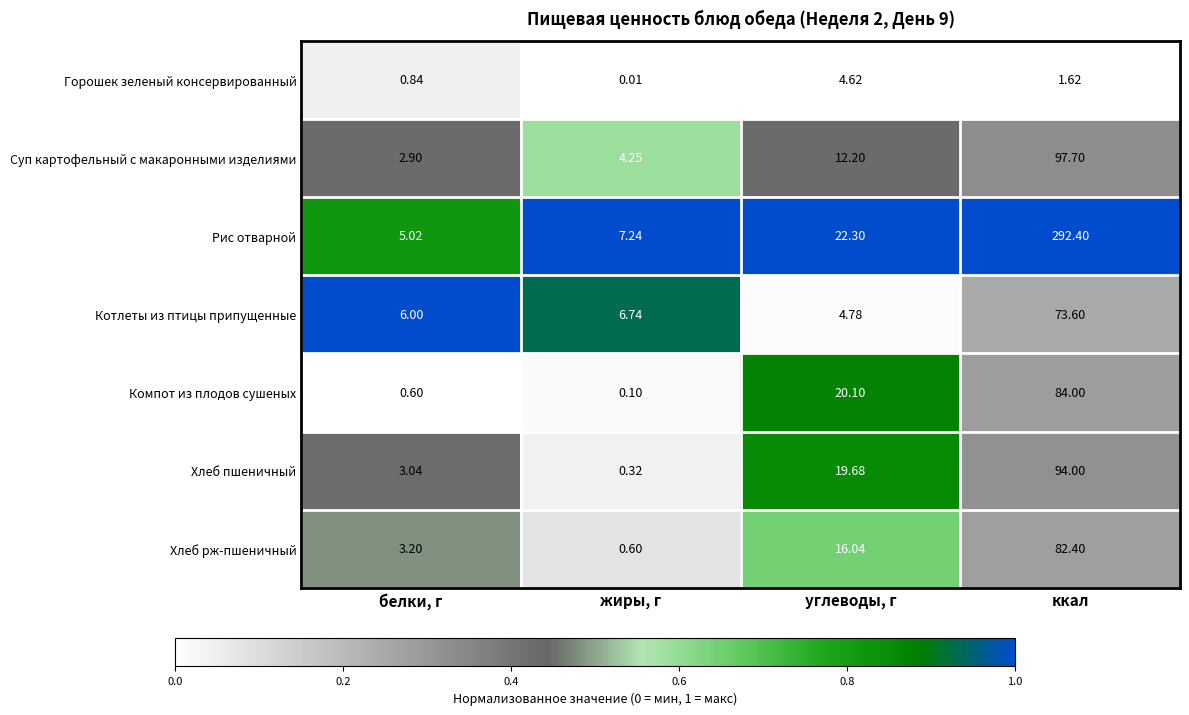

Which series changed the most between белки, г and ккал?

Рис отварной